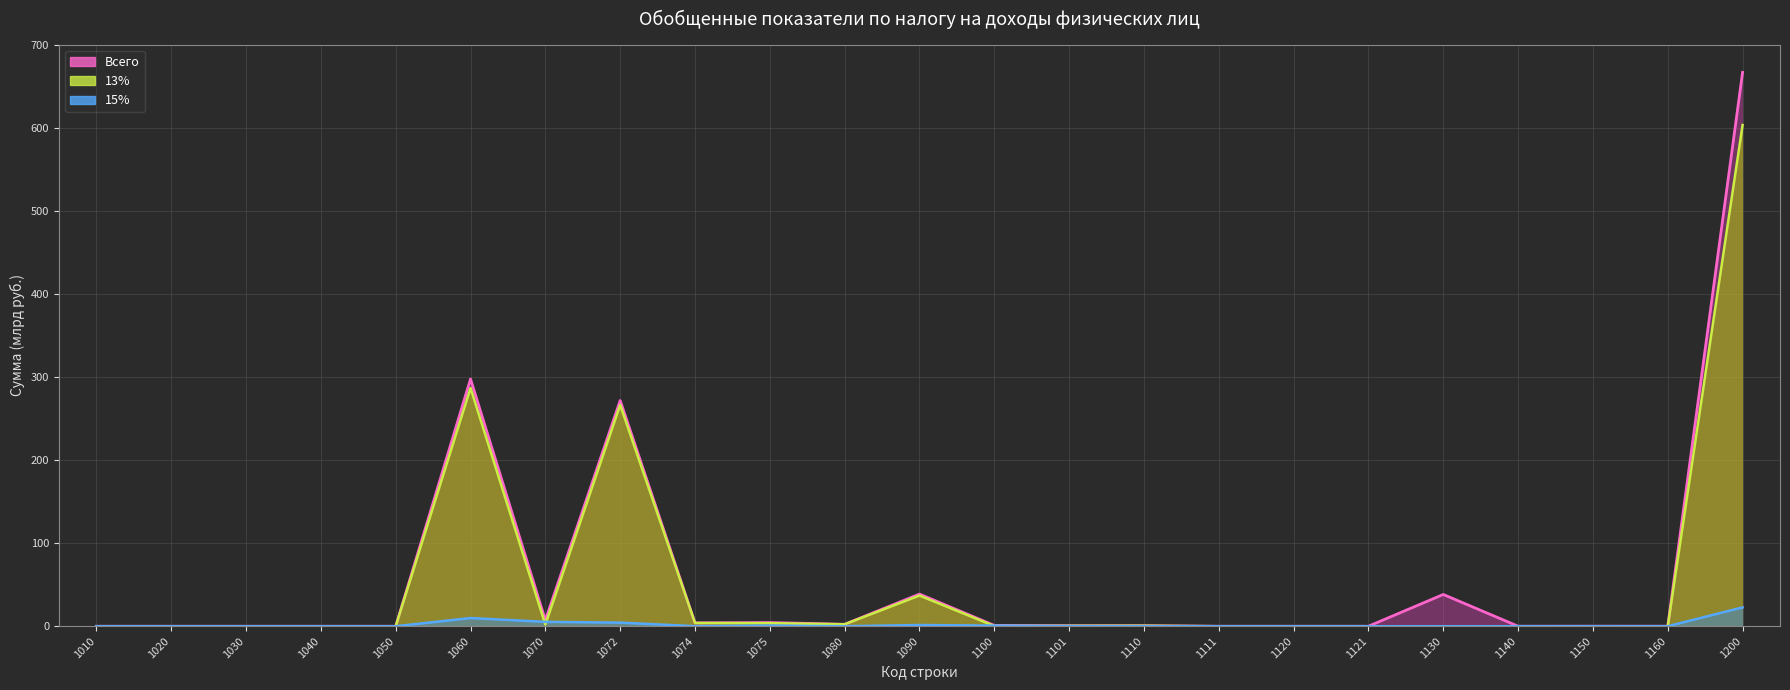

Which has a higher value, 1074 or 1120?

1074